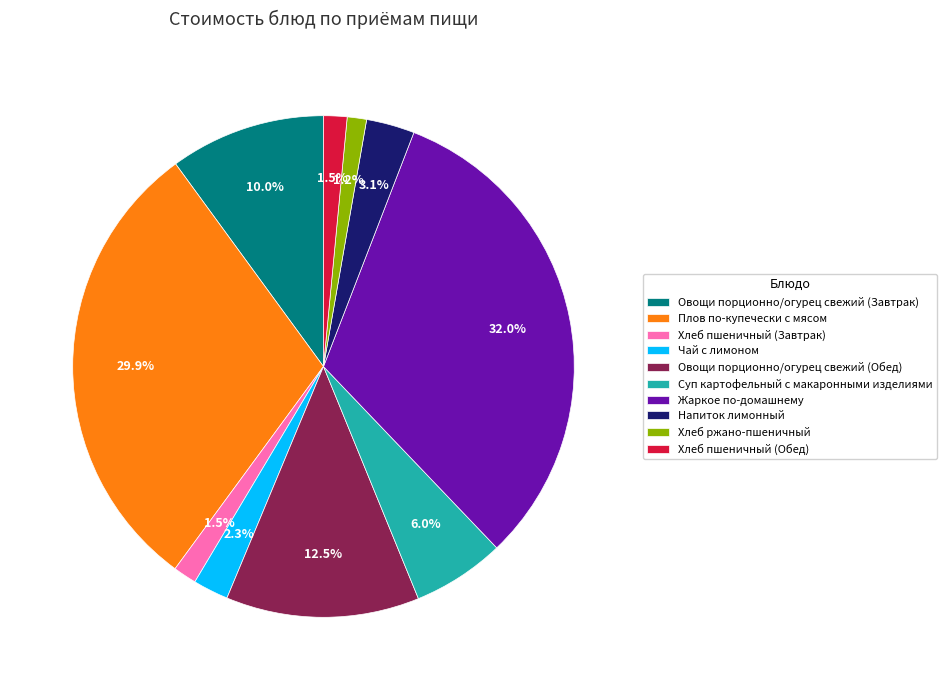

Is the sum of Суп картофельный с макаронными изделиями and Напиток лимонный greater than half?

No